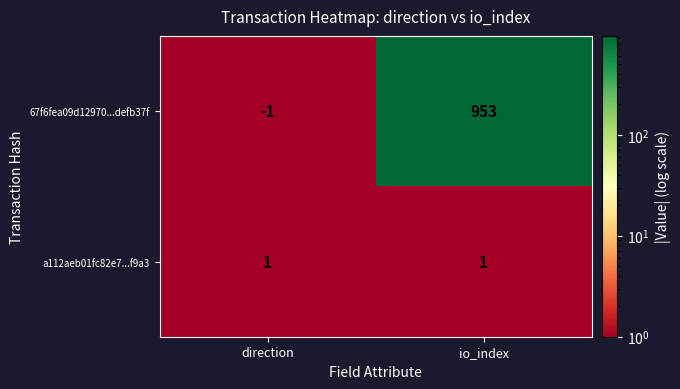

Reading left to right, transcribe all the data shown in this chart.

67f6fea09d12970...defb37f: -1	953
a112aeb01fc82e7...f9a3: 1	1